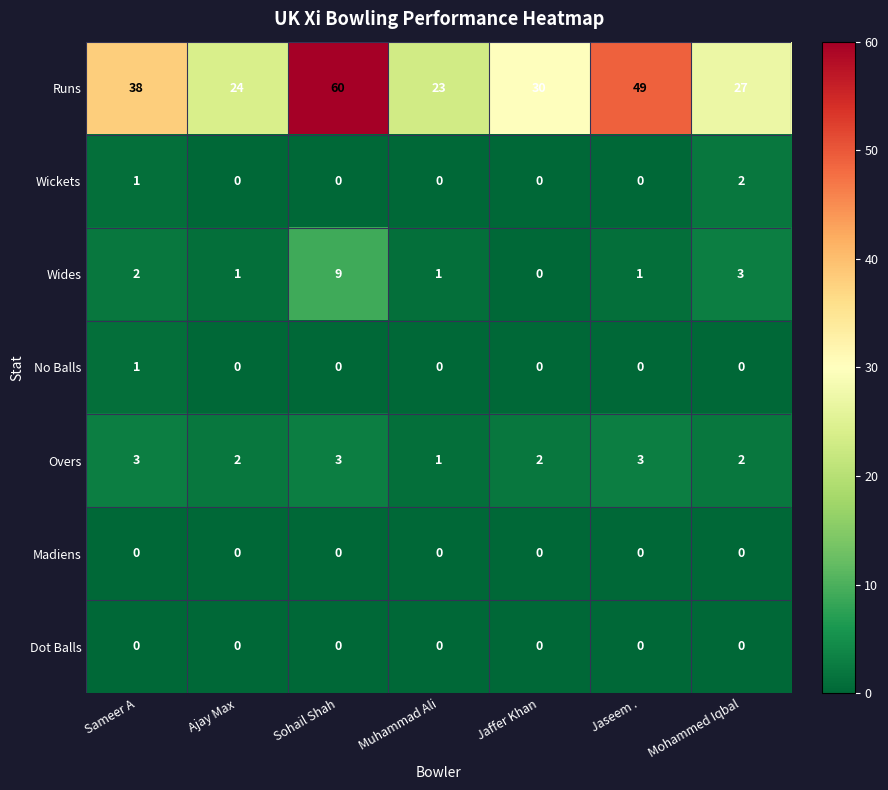

What is the sum of all Wides values?

17